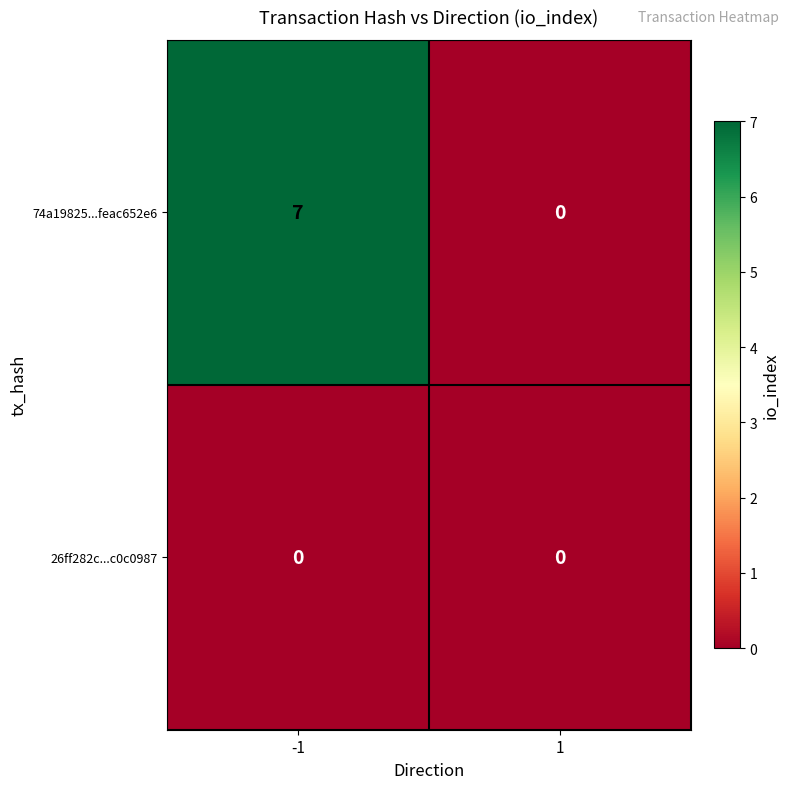

What is the sum of all 74a19825...feac652e6 values?

7